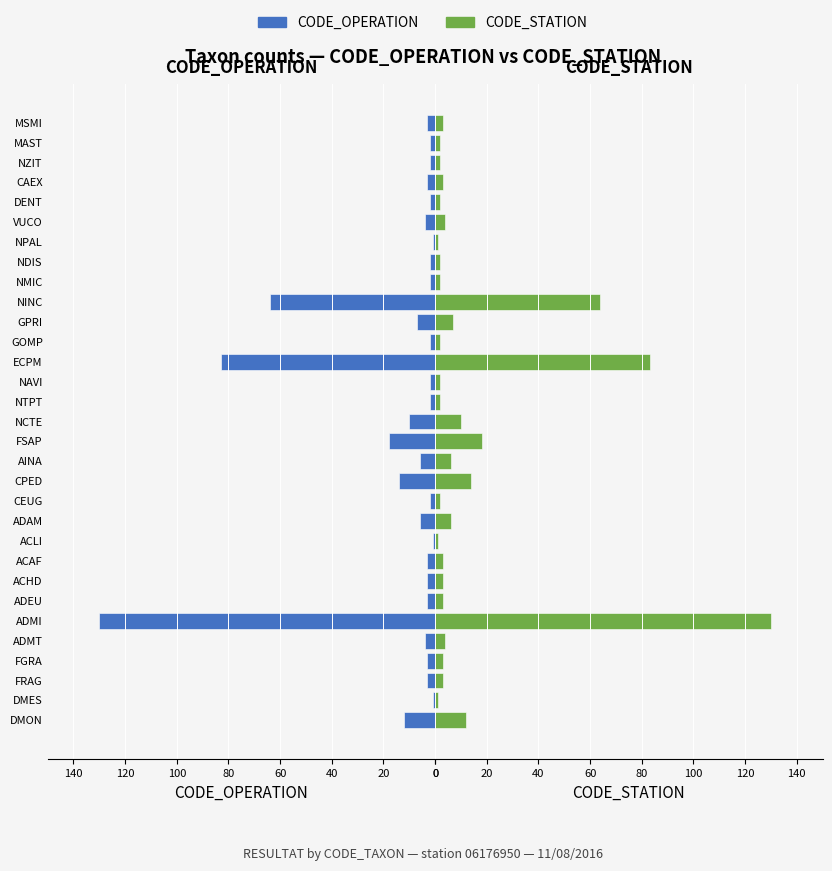

What is the value of the CODE_STATION bar at the 11th from the left?

6